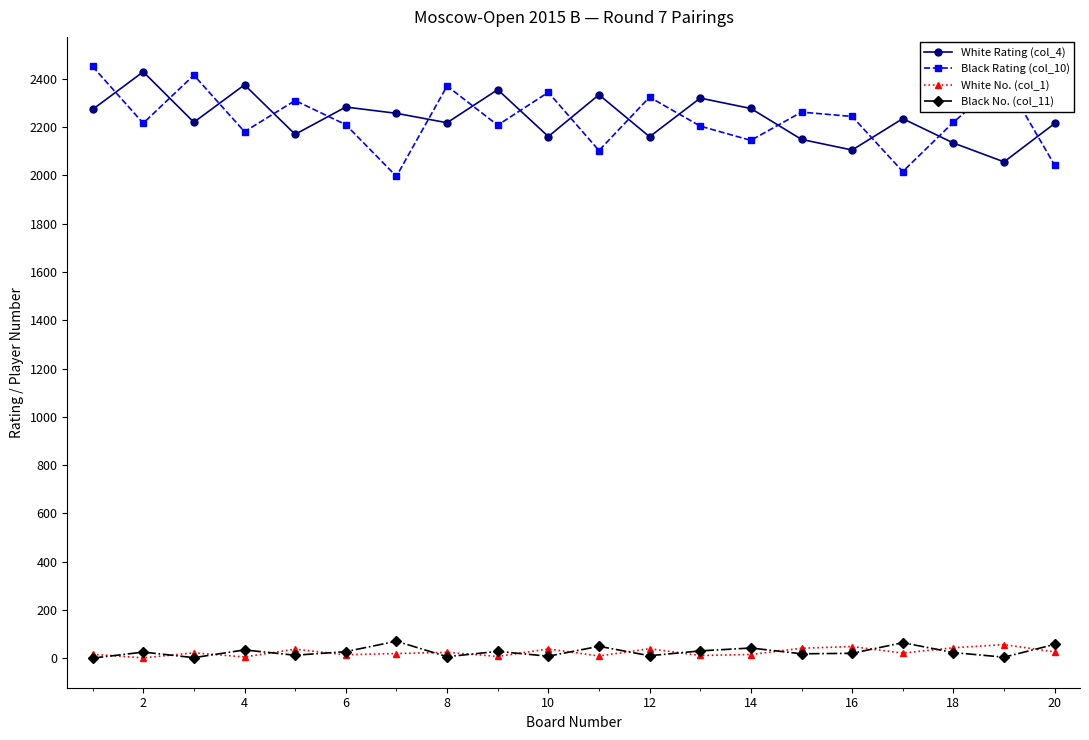

What is the average value of the White No. (col_1) series?

26